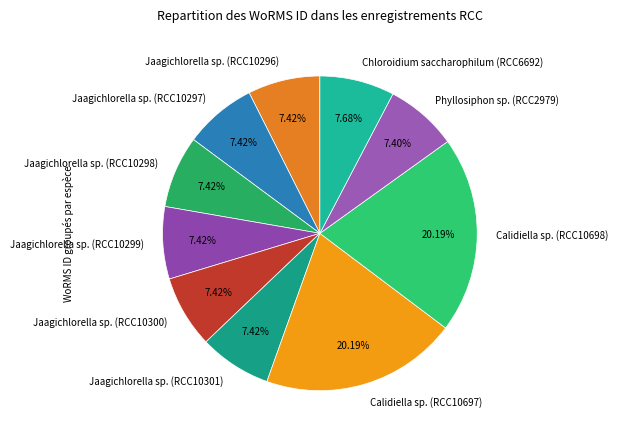

To the nearest percent, what is the average slice percentage?

10%